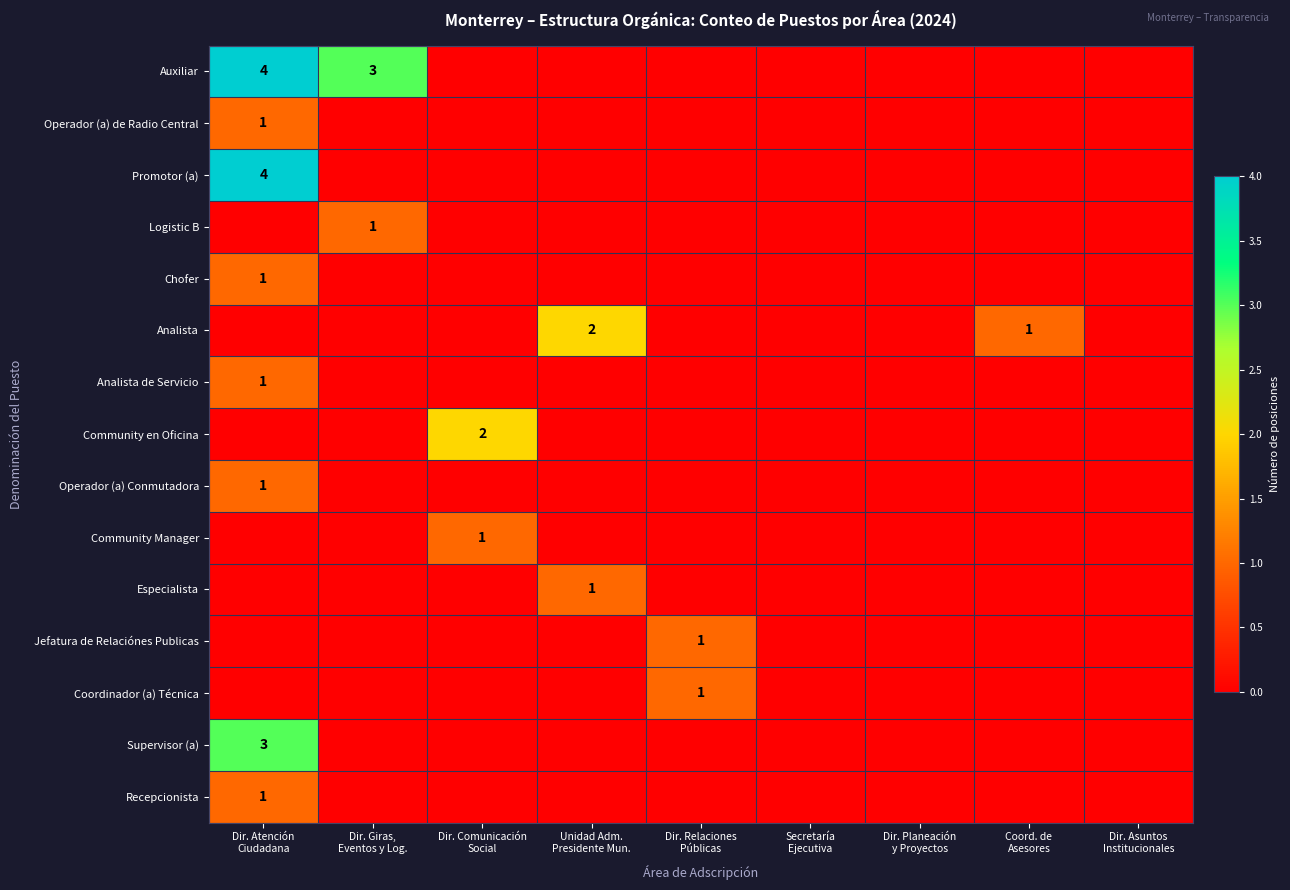

What is the difference between the maximum and second lowest values in the Analista series?

2